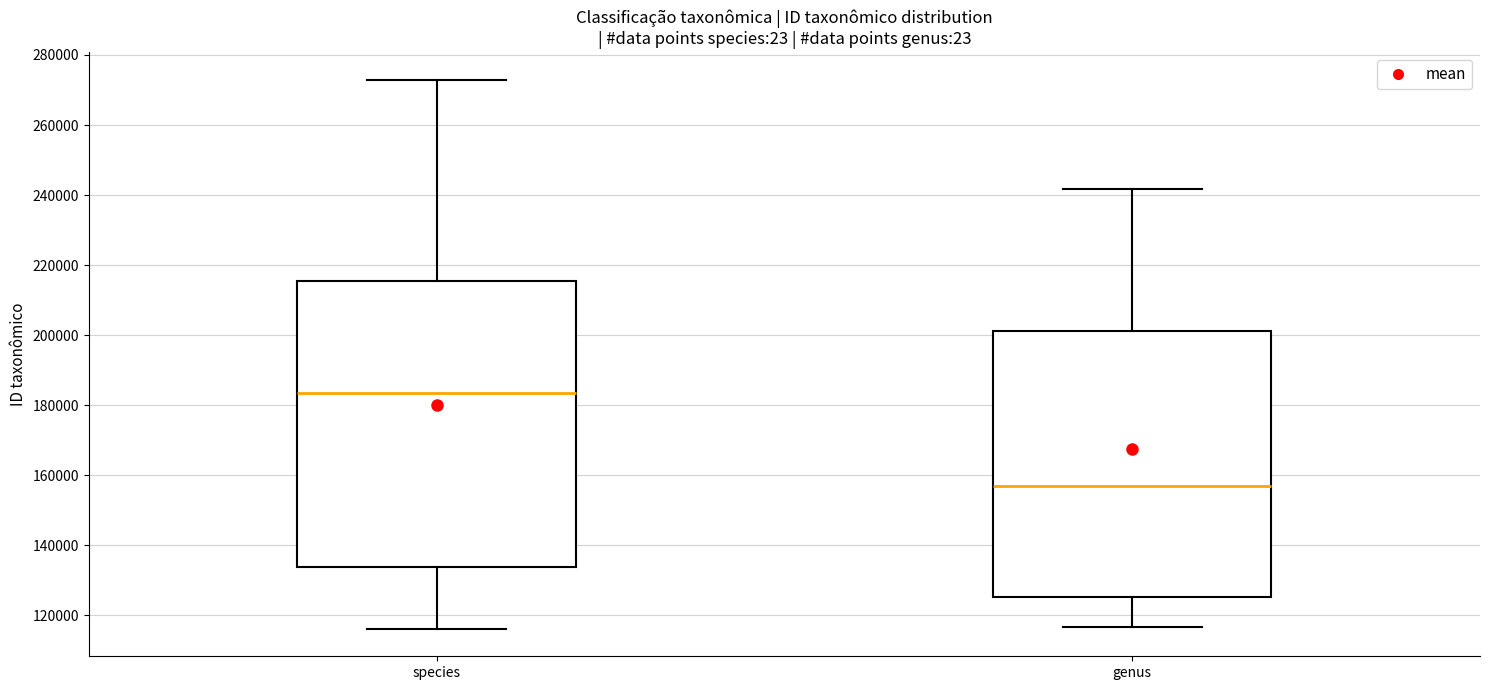

Where is the lower edge of the box for species on the y-axis? The values are not printed on the chart, so give them approximately, as read against the axis.

134000